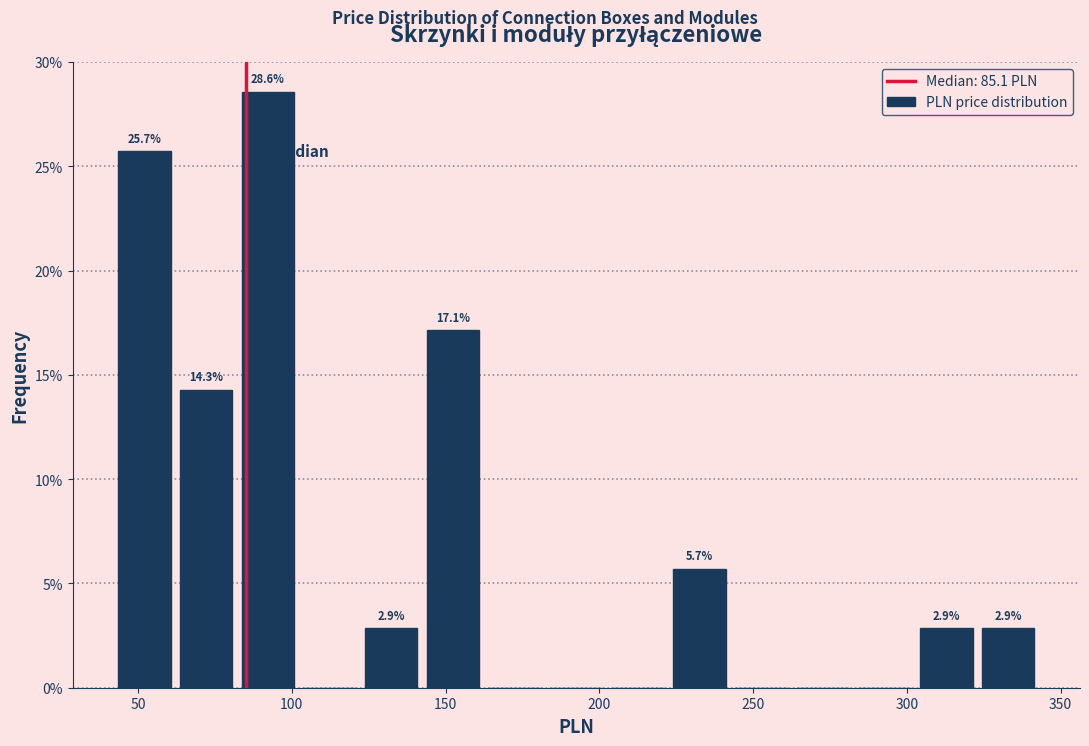

Which range on the x-axis has the tallest bar?

85 to 105